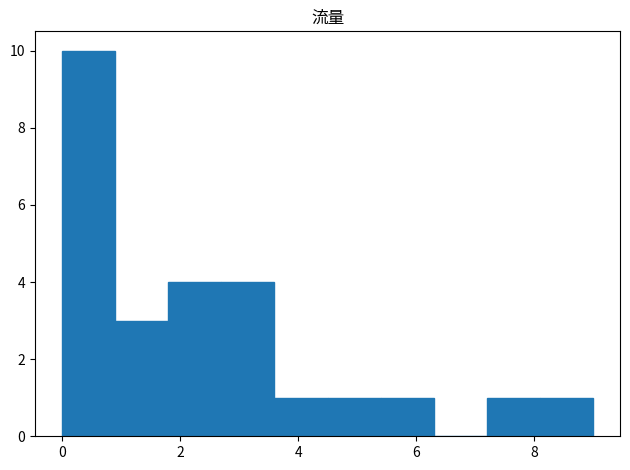

What is the height of the bar covering 5.4 to 6.3 on the x-axis? Neither the bar edges nor the heights are printed on the chart, so give them approximately, as read against the axes.

1